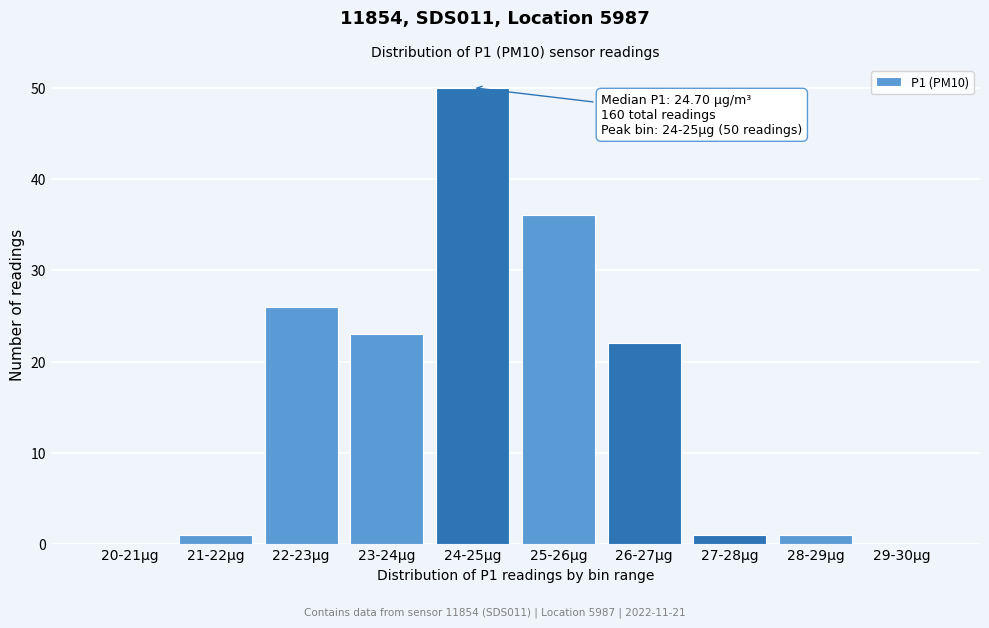

Reading left to right, extract all data points from this chart.

20-21µg=0	21-22µg=1	22-23µg=26	23-24µg=23	24-25µg=50	25-26µg=36	26-27µg=22	27-28µg=1	28-29µg=1	29-30µg=0